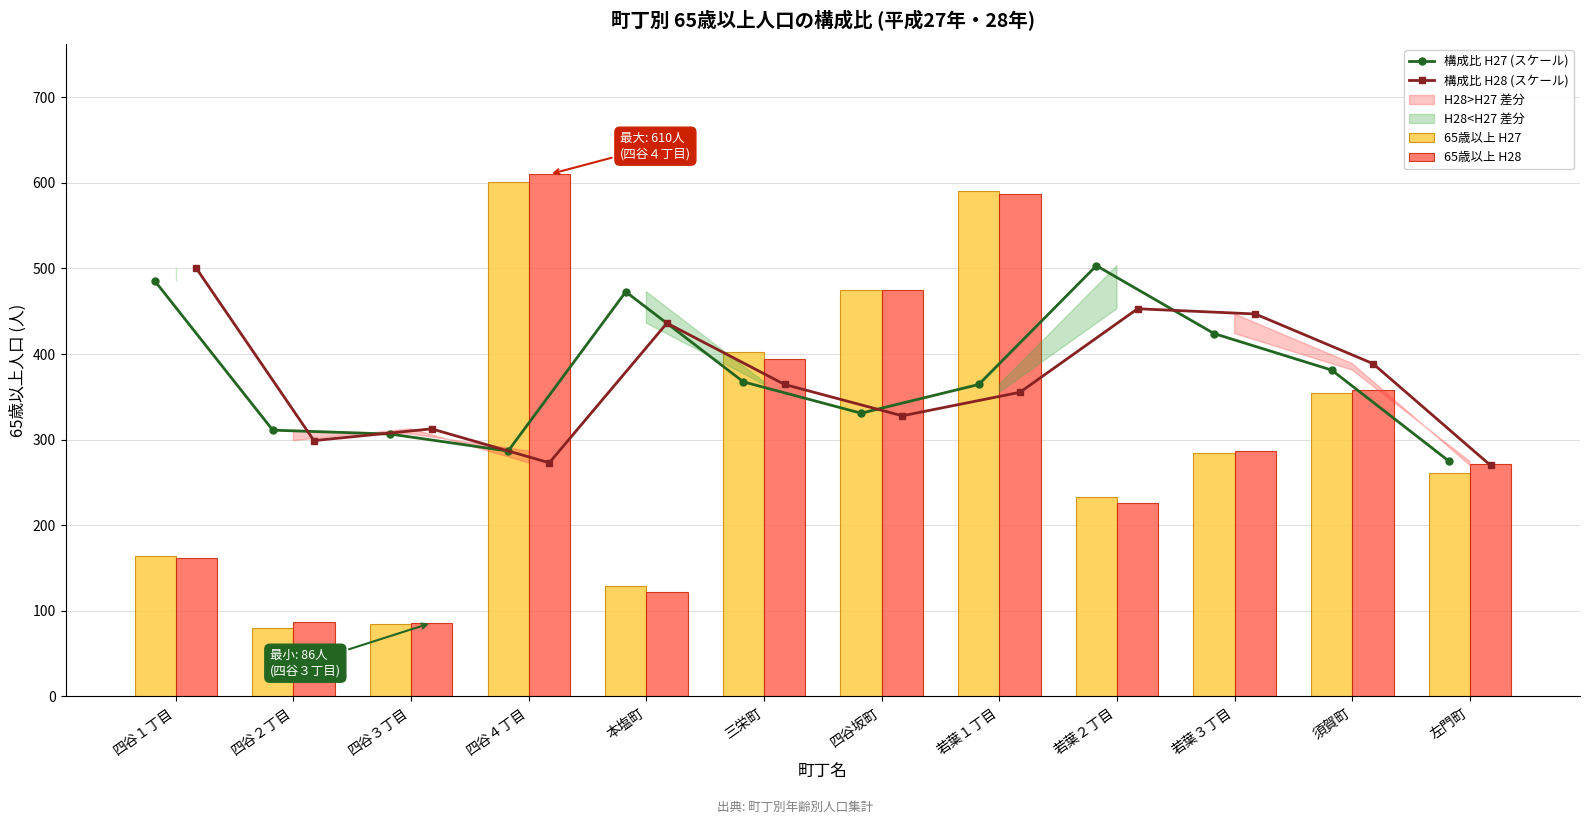

What is the sum of all 65歳以上 H27 values?

3659.0